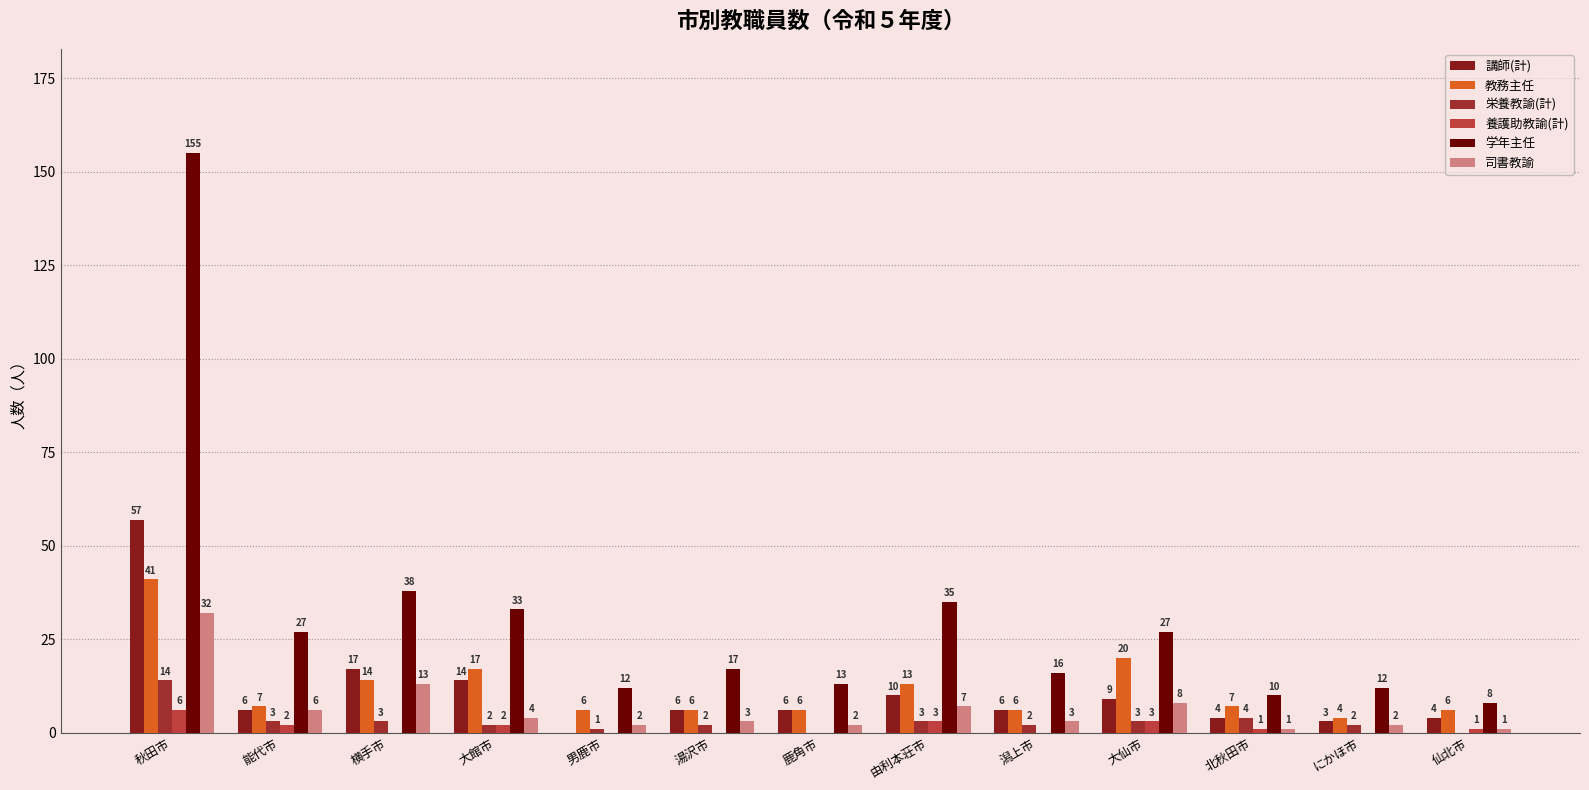

At 鹿角市, list the series in order from smallest to largest.

栄養教諭(計), 養護助教諭(計), 司書教諭, 講師(計), 教務主任, 学年主任